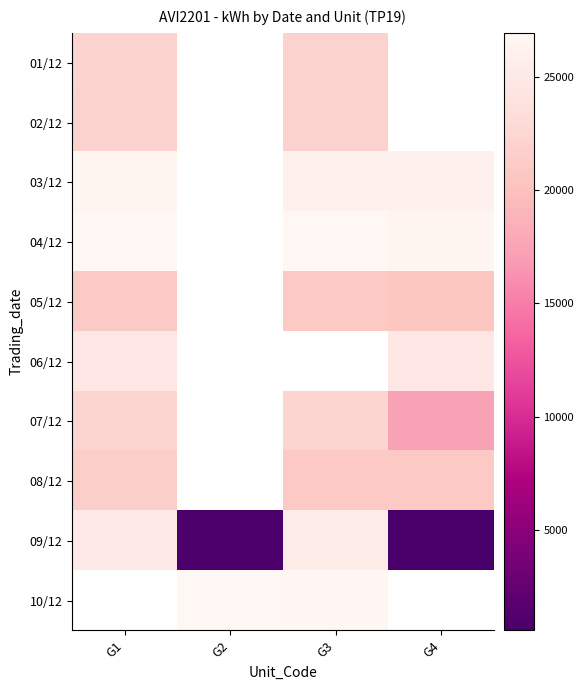

How many categories are shown in the chart?

4